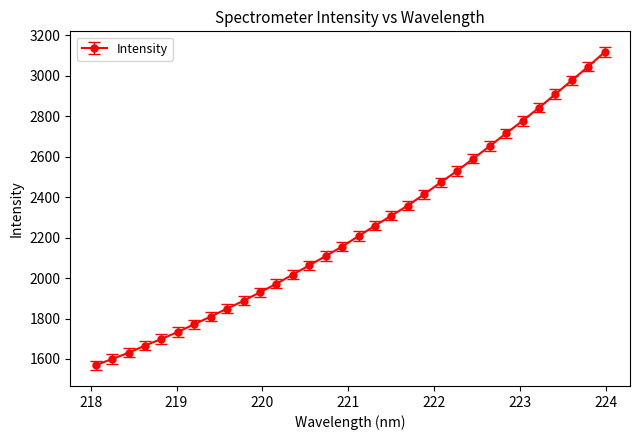

What is the difference between the maximum and minimum values?

1548.3